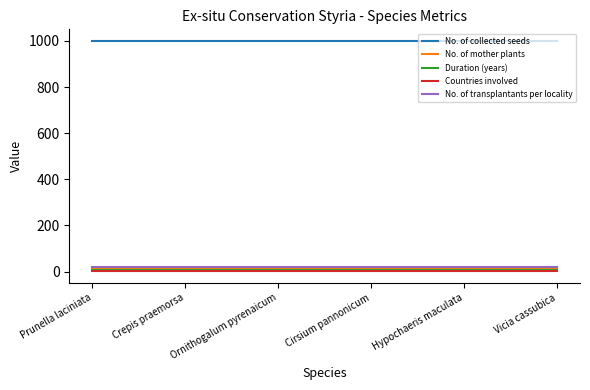

Reading left to right, what are all the values shown in this chart?

No. of collected seeds: Prunella laciniata=1000	Crepis praemorsa=1000	Ornithogalum pyrenaicum=1000	Cirsium pannonicum=1000	Hypochaeris maculata=1000	Vicia cassubica=1000
No. of mother plants: Prunella laciniata=15	Crepis praemorsa=15	Ornithogalum pyrenaicum=15	Cirsium pannonicum=15	Hypochaeris maculata=15	Vicia cassubica=15
Duration (years): Prunella laciniata=7	Crepis praemorsa=7	Ornithogalum pyrenaicum=7	Cirsium pannonicum=7	Hypochaeris maculata=7	Vicia cassubica=7
Countries involved: Prunella laciniata=1	Crepis praemorsa=1	Ornithogalum pyrenaicum=1	Cirsium pannonicum=1	Hypochaeris maculata=1	Vicia cassubica=1
No. of transplantants per locality: Prunella laciniata=20	Crepis praemorsa=20	Ornithogalum pyrenaicum=20	Cirsium pannonicum=20	Hypochaeris maculata=20	Vicia cassubica=20